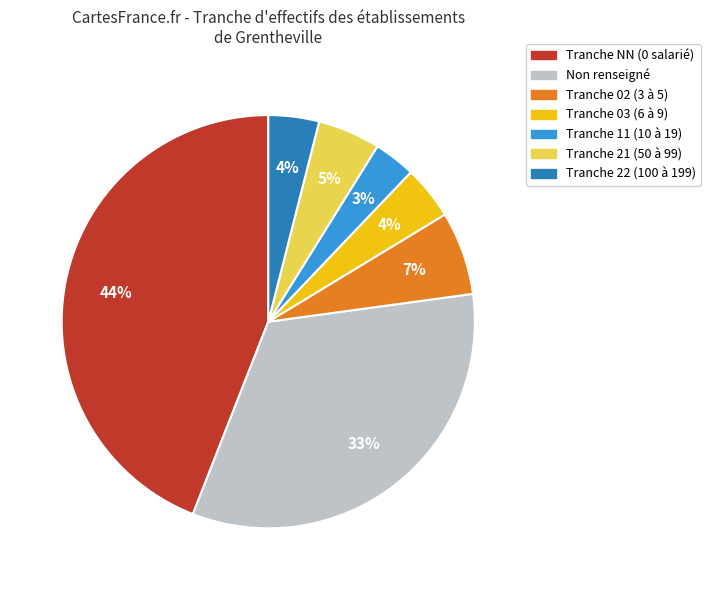

To the nearest percent, what portion does Tranche 21 (50 à 99) represent?

5%